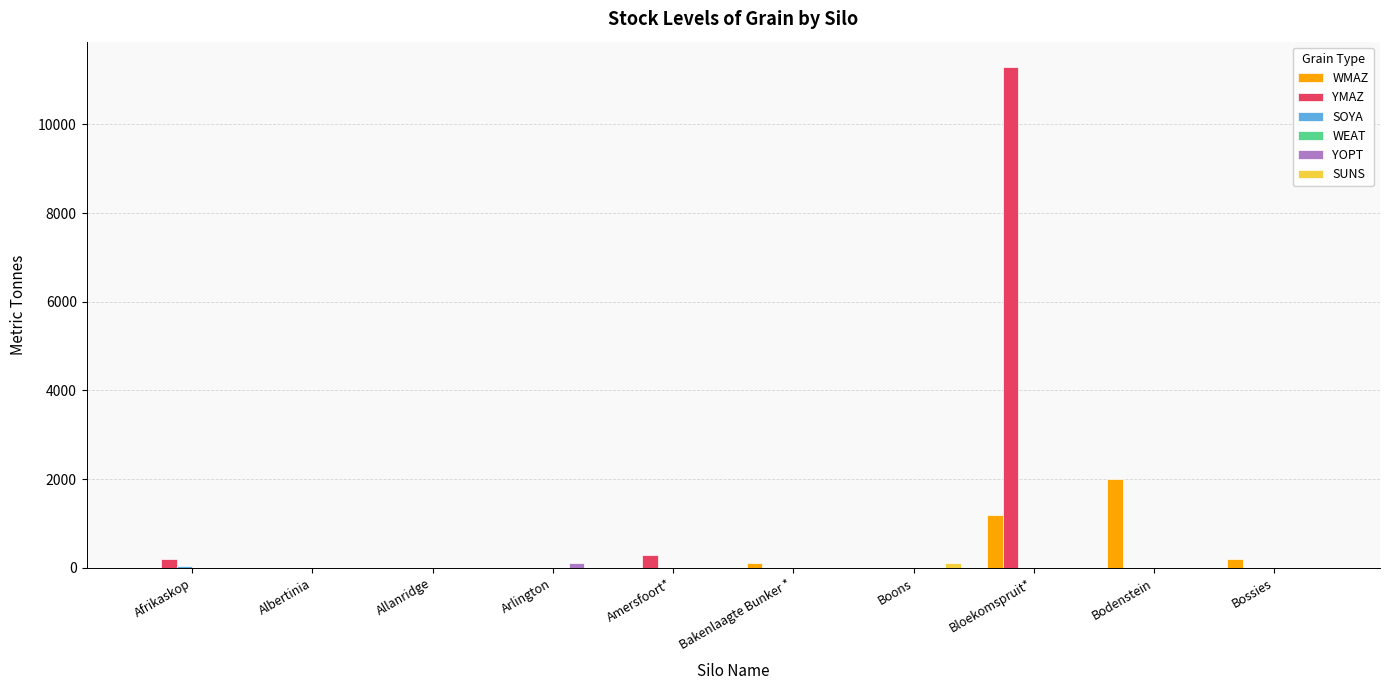

The YMAZ series shows 0 at Boons. True or false?

True